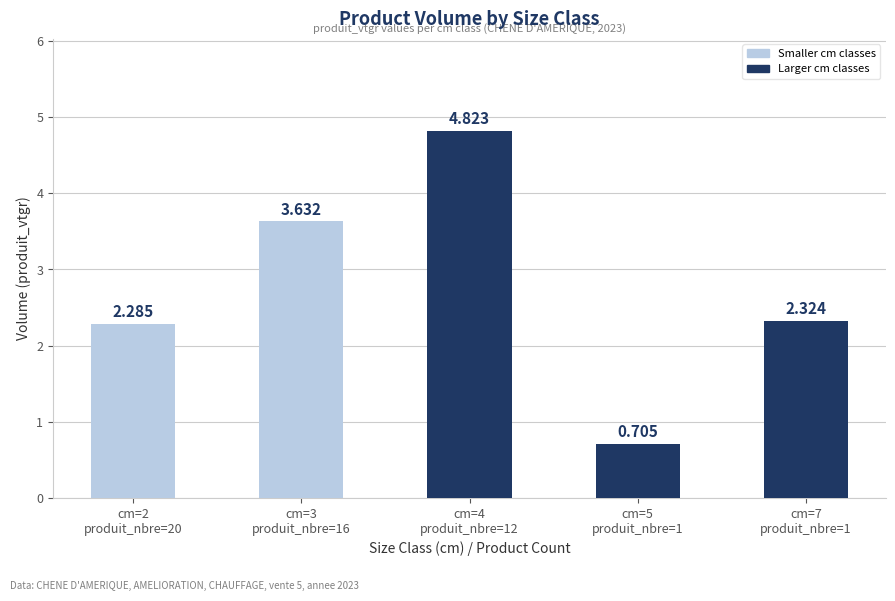

How many bars are there in total?

5